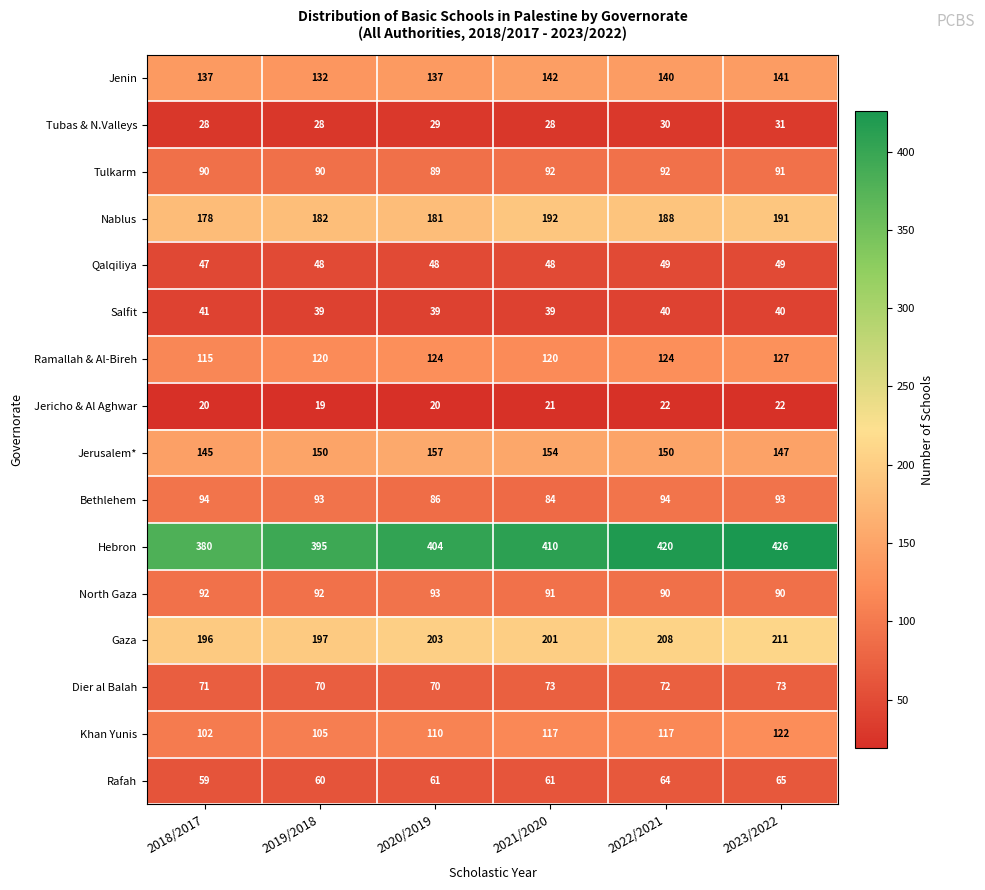

The Rafah series shows 64 at 2022/2021. True or false?

True